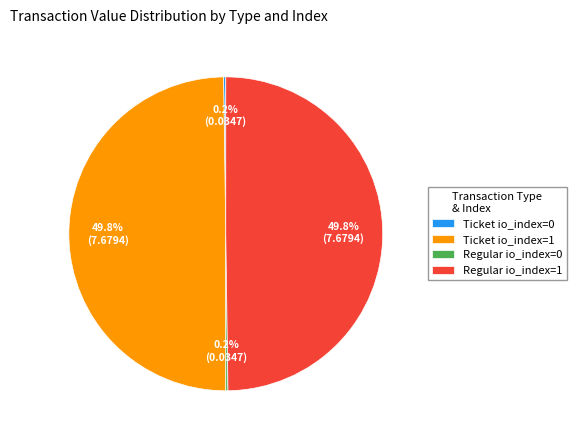

What is the ratio of the value at Ticket io_index=1 to the value at Regular io_index=1?

1.0